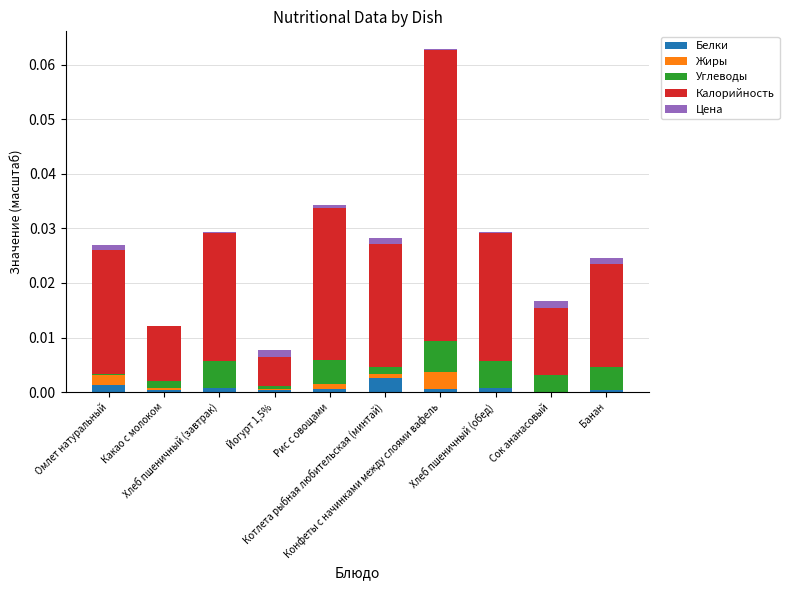

At which category is the sum across all series the highest?

Конфеты с начинками между слоями вафель